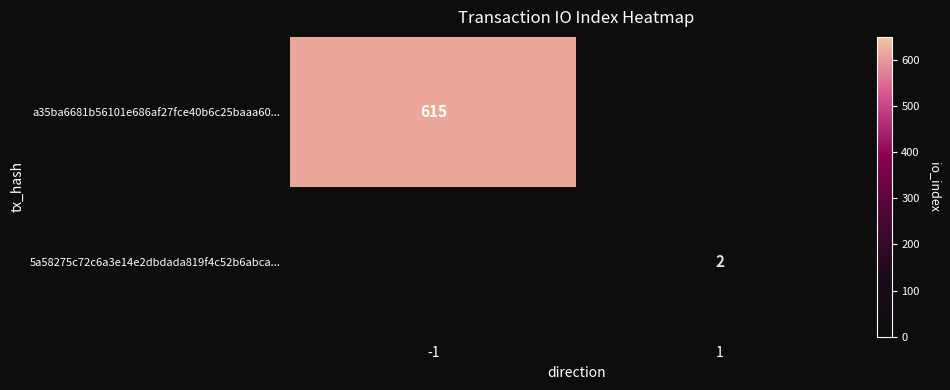

Is the value of 5a58275c72c6a3e14e2dbdada819f4c52b6abca... at 1 greater than the value of a35ba6681b56101e686af27fce40b6c25baaa60... at -1?

No